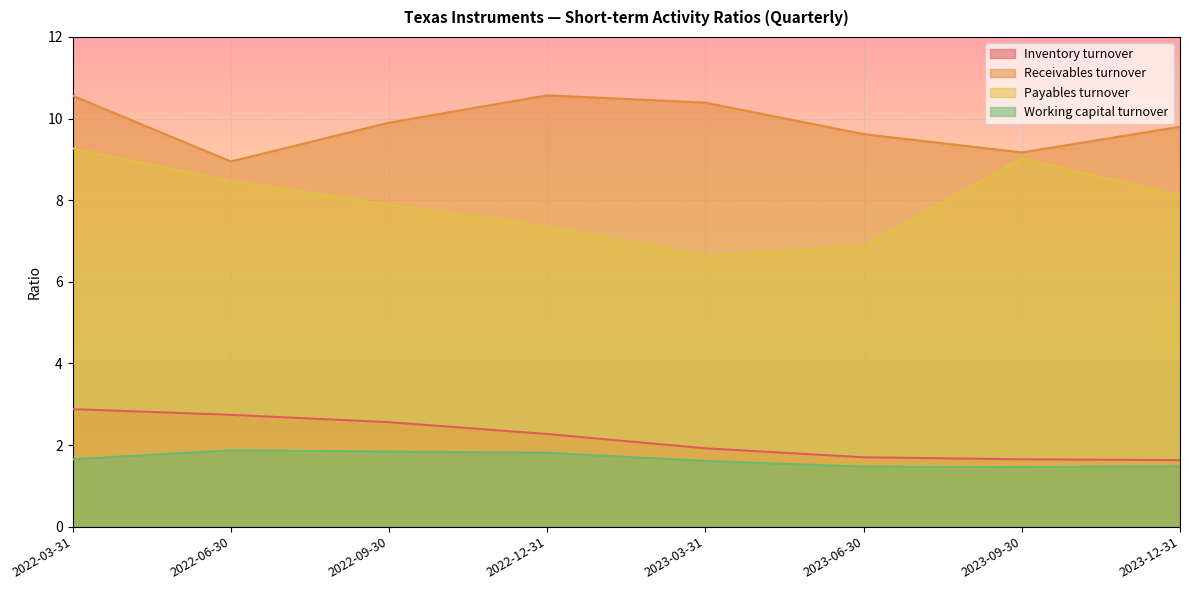

How many series are shown in this chart?

4